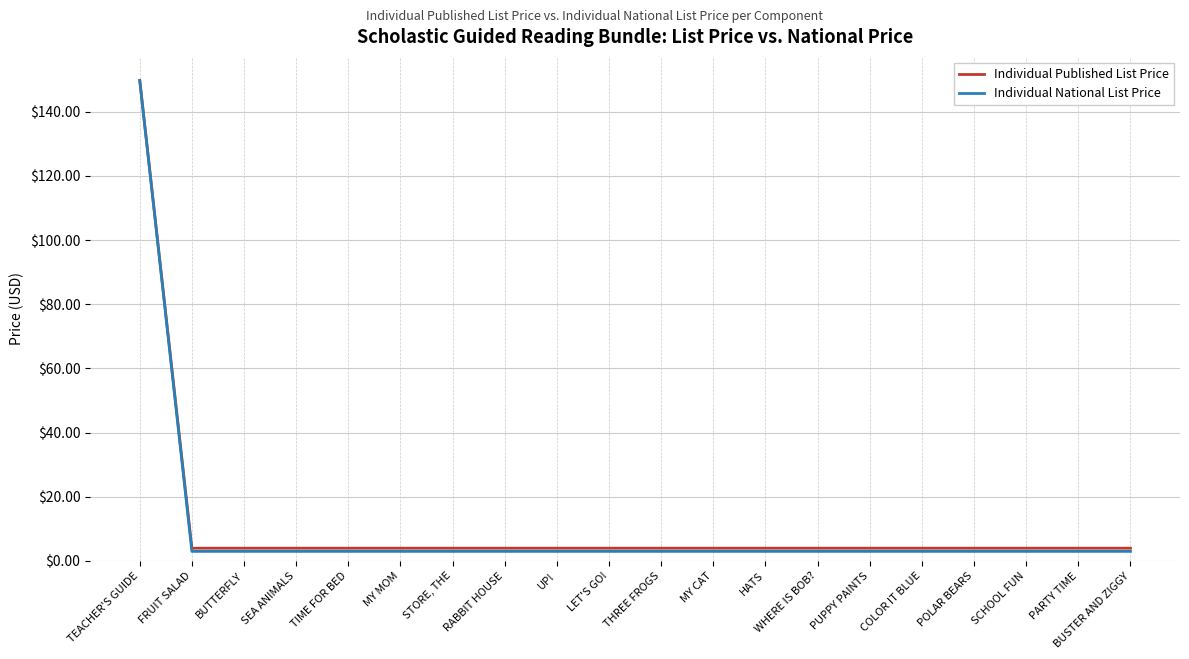

True or false: Individual Published List Price has a value of 4.0 at SEA ANIMALS.

True